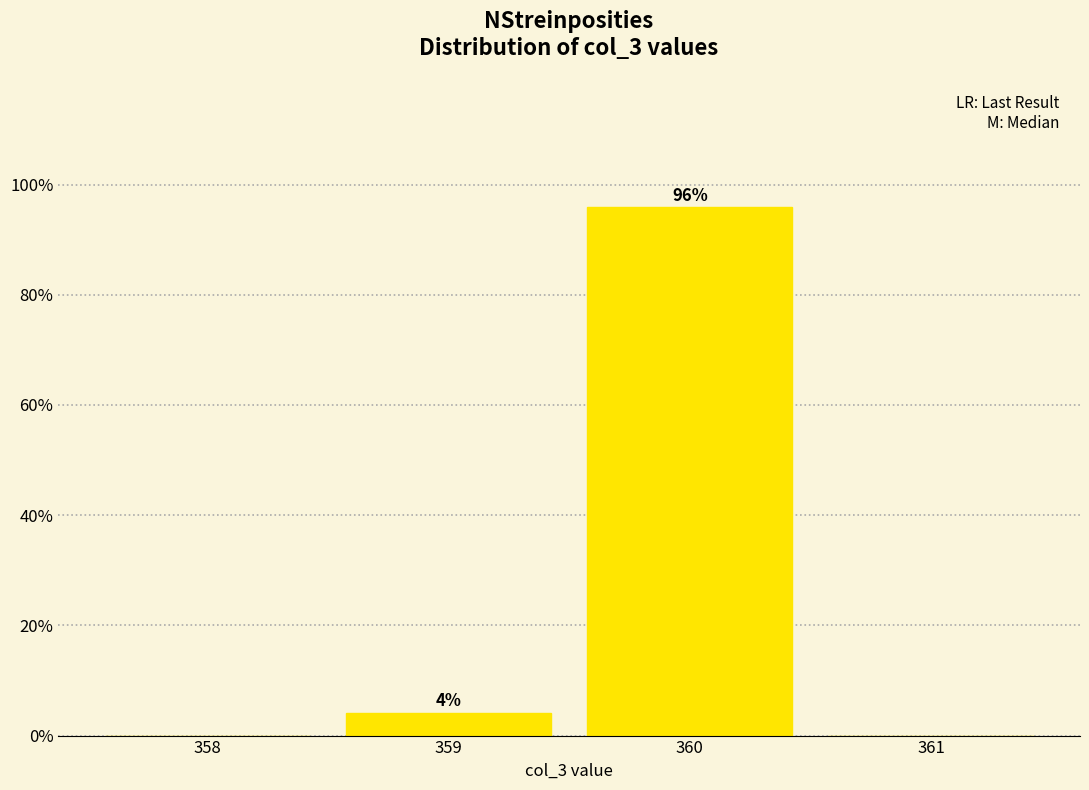

Where does the data first go above 4?

359